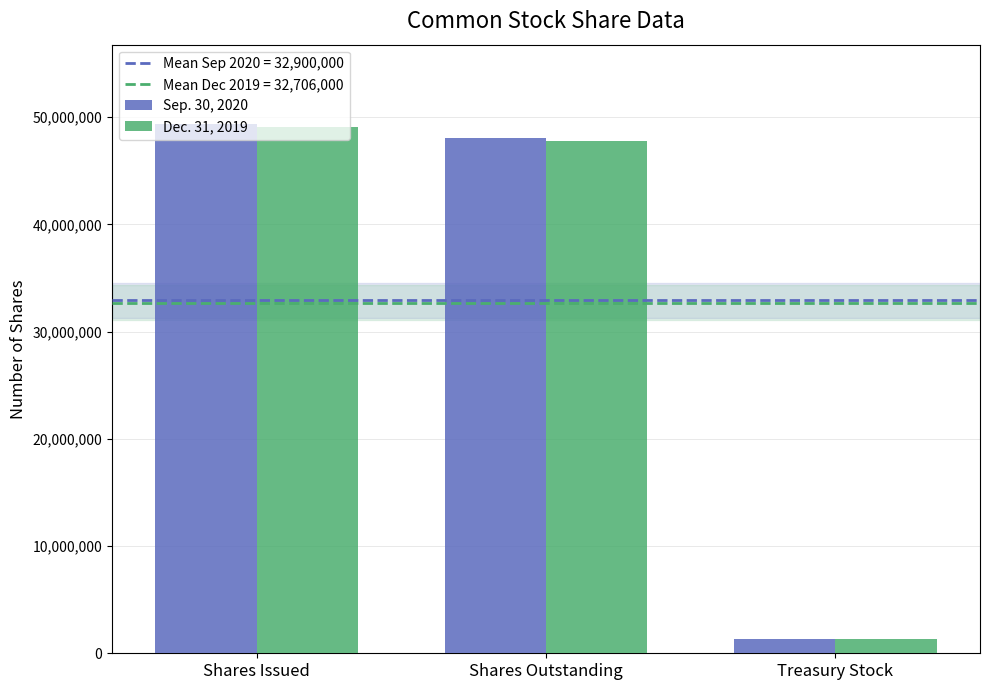

The value of Sep. 30, 2020 at Shares Issued is 88674606. True or false?

False